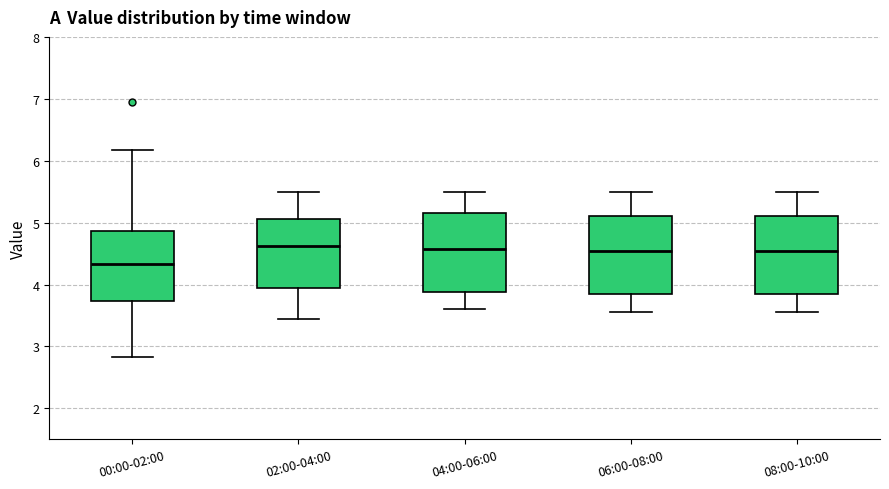

Which box's median line is the lowest?

00:00-02:00